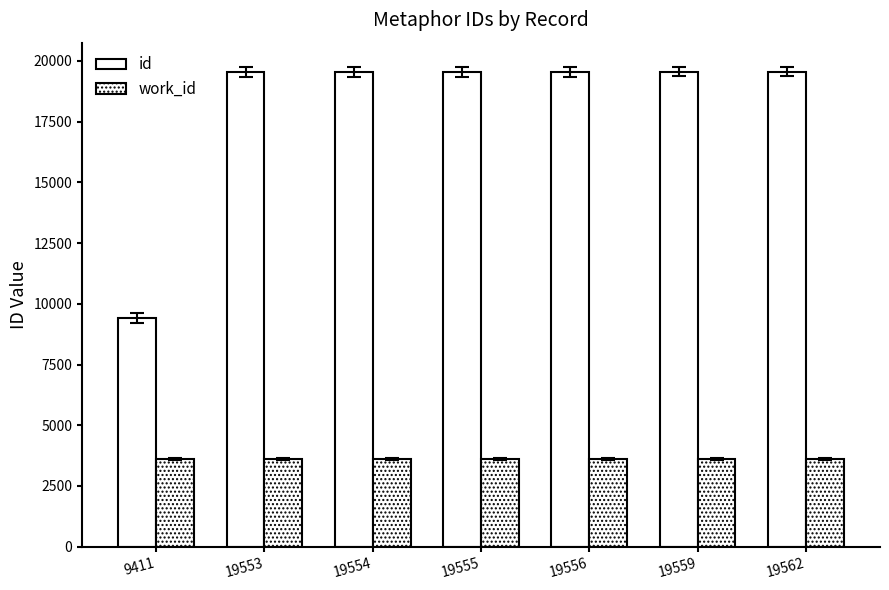

What is the total value across all series at 19553?

23176